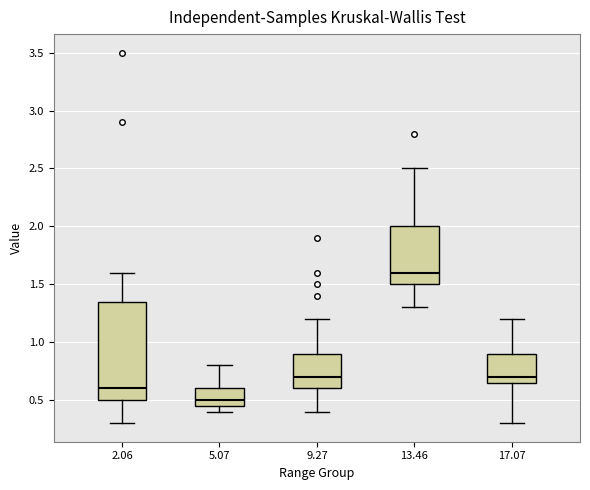

Reading left to right, read every box against the y-axis: the position of its median line, the range the box covers, and the ends of its whiskers. The values are not printed on the chart, so give them approximately, as read against the axis.

2.06: median 0.60, box 0.50 to 1.35, whiskers 0.30 to 1.60
5.07: median 0.50, box 0.45 to 0.60, whiskers 0.40 to 0.80
9.27: median 0.70, box 0.60 to 0.90, whiskers 0.40 to 1.20
13.46: median 1.60, box 1.50 to 2.00, whiskers 1.30 to 2.50
17.07: median 0.70, box 0.65 to 0.90, whiskers 0.30 to 1.20